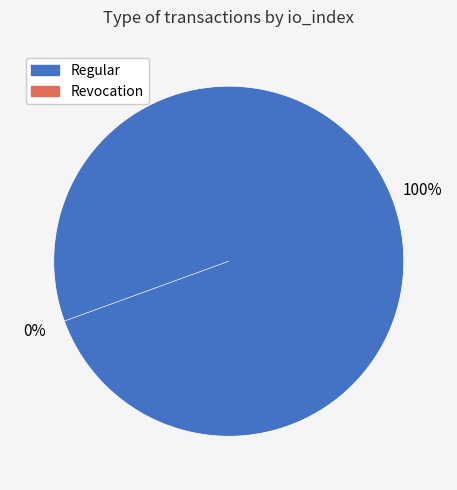

Combined, what portion of the pie is Revocation and Regular?

100.0%